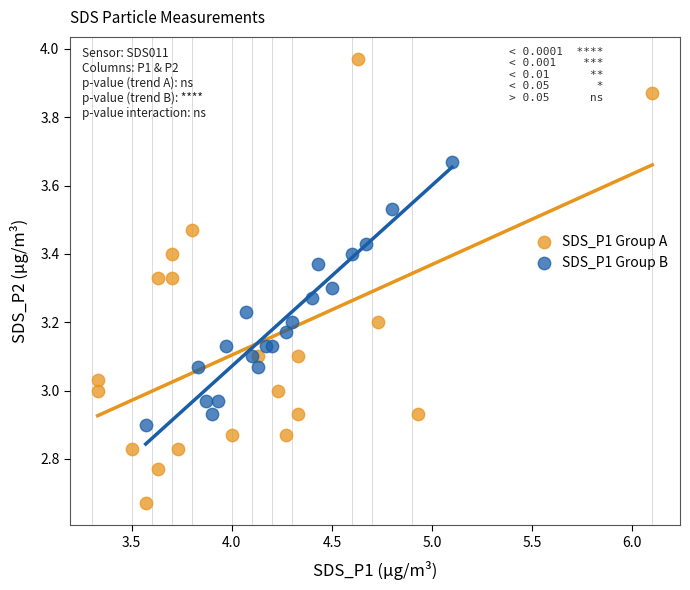

Which series contains the lowest Y value?

SDS_P1 Group A